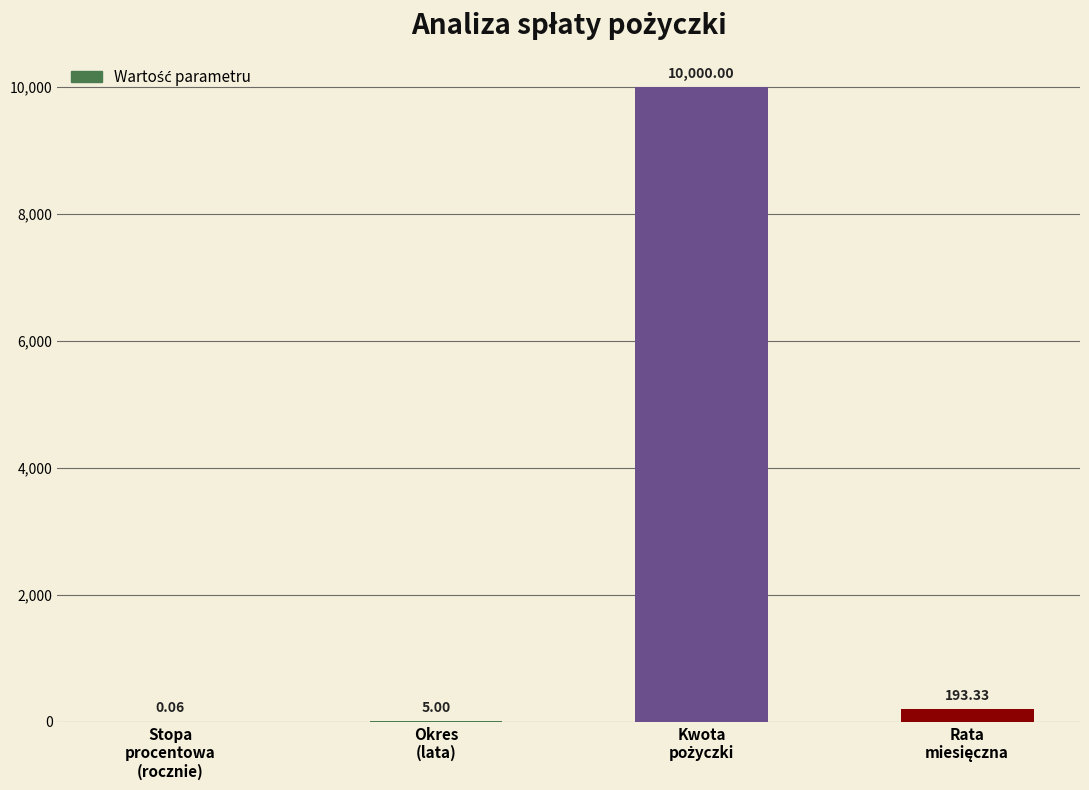

Does the chart contain stacked bars?

No